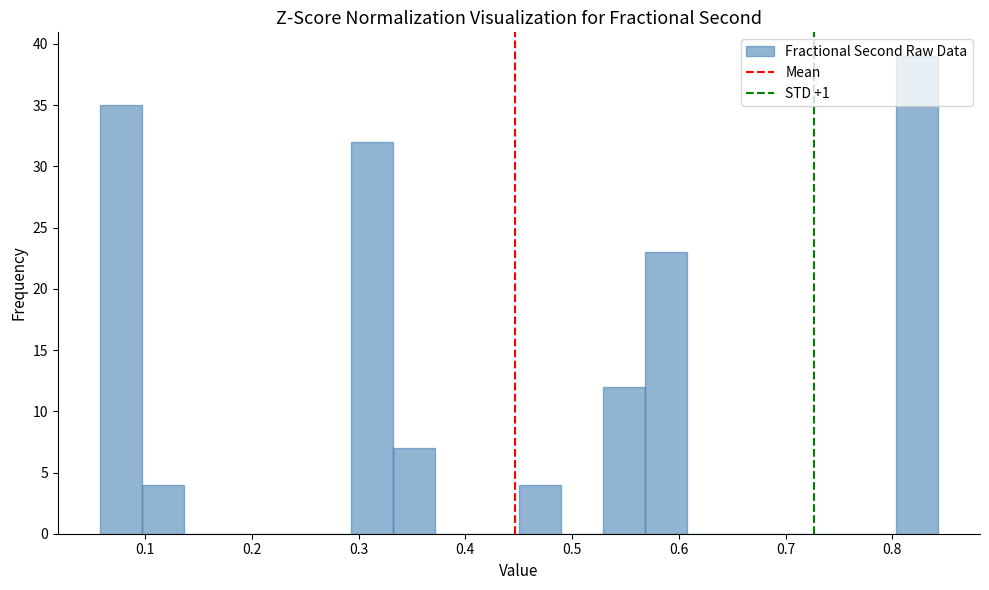

Read against the x-axis, roughly where is the centre of the tallest bar?

0.82